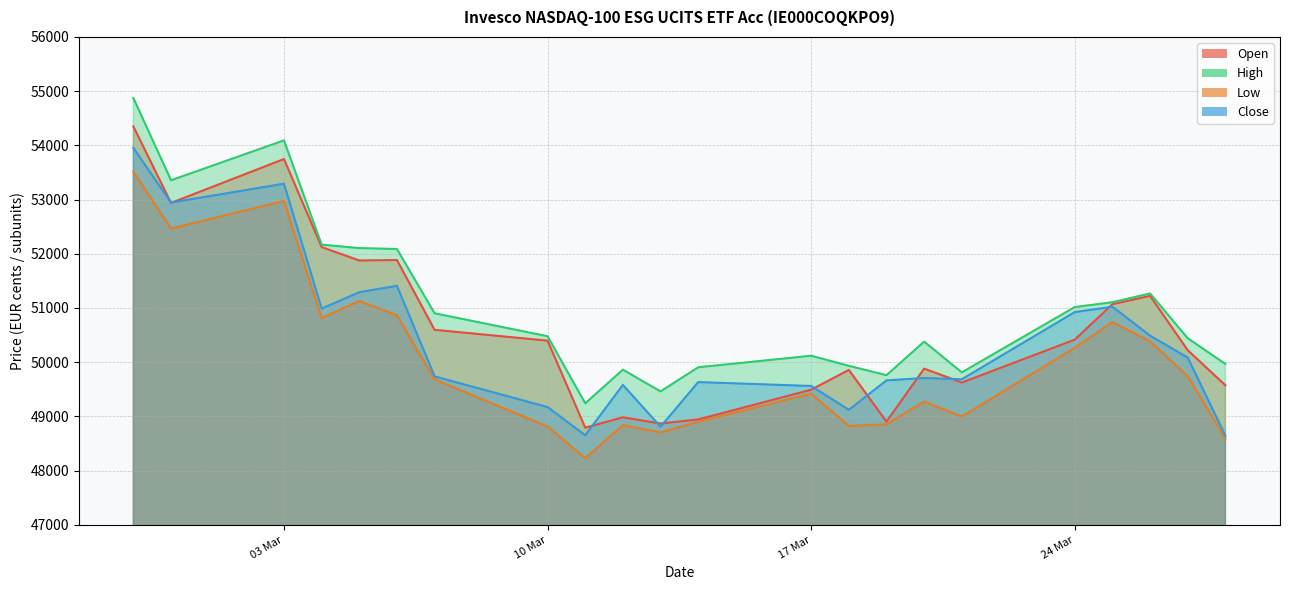

What position from the left is 27.03.2025?

21